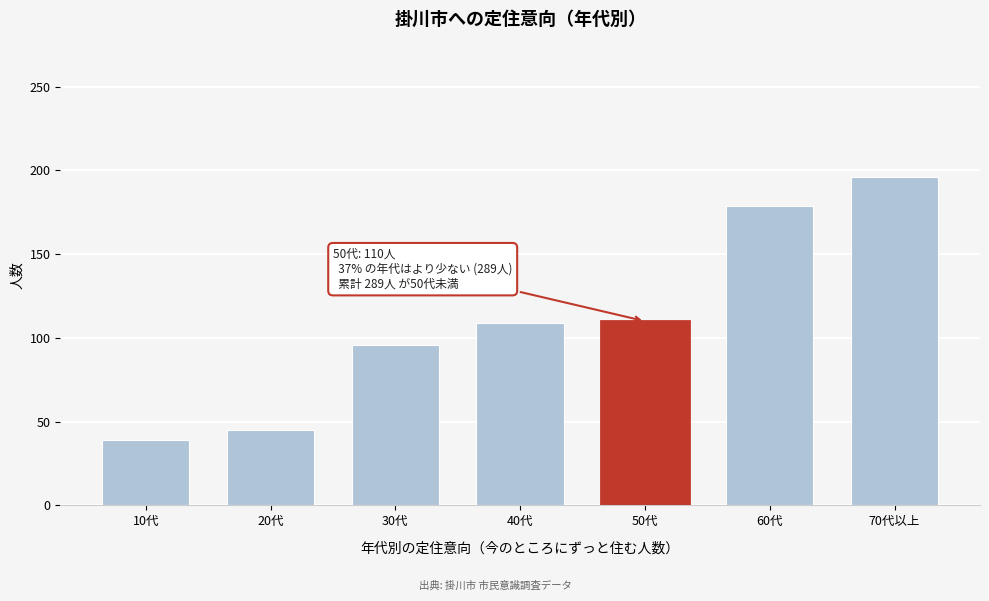

What is the change in value from 30代 to 70代以上?

+100